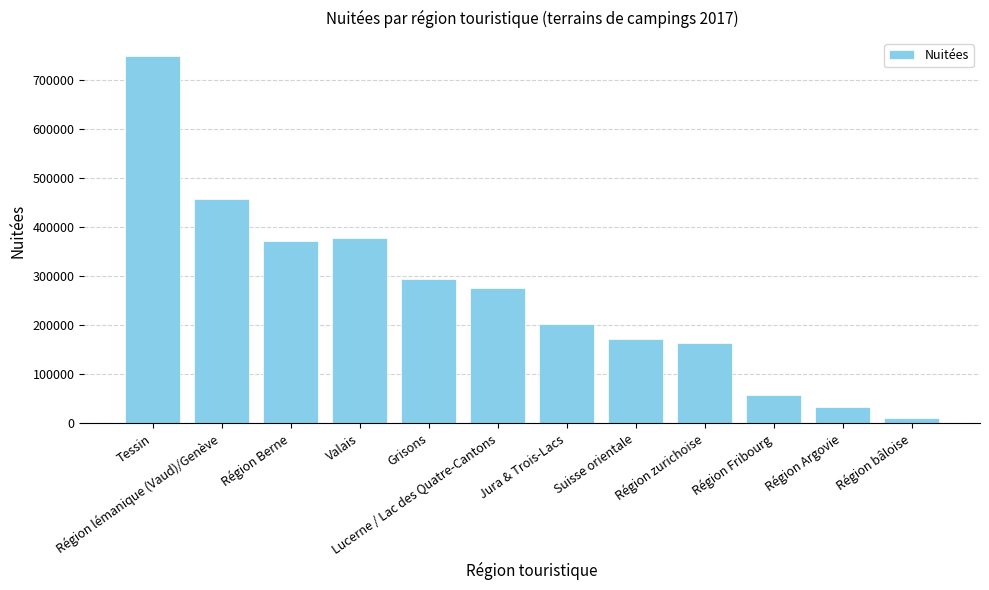

What is the sum of the values at Grisons and Suisse orientale?

467385.5